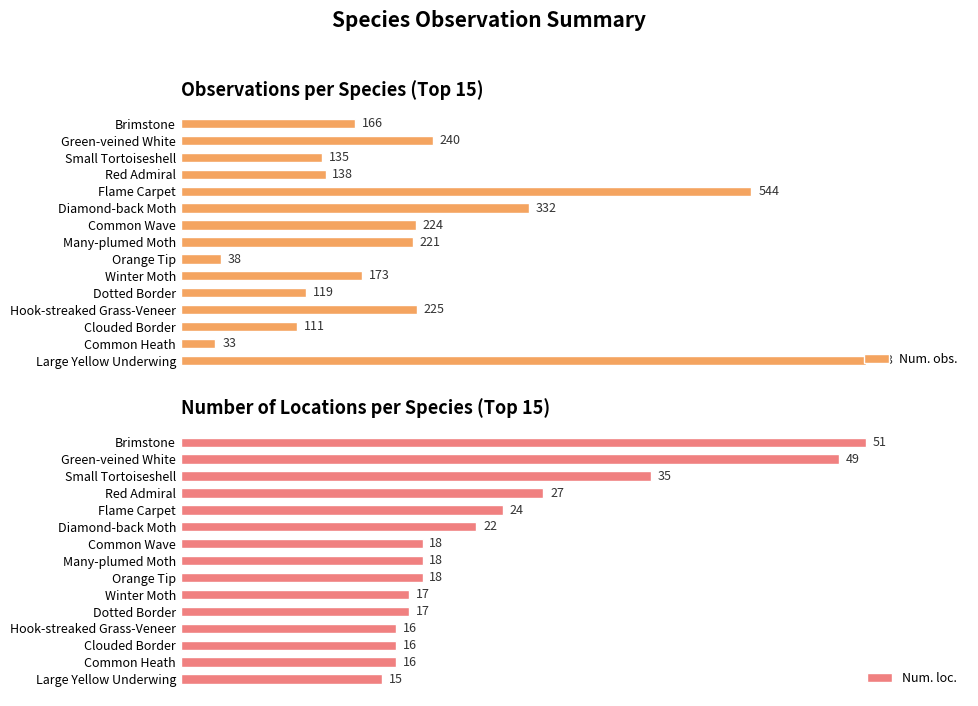

Which category has the lowest value in the Num. obs. series?

Common Heath